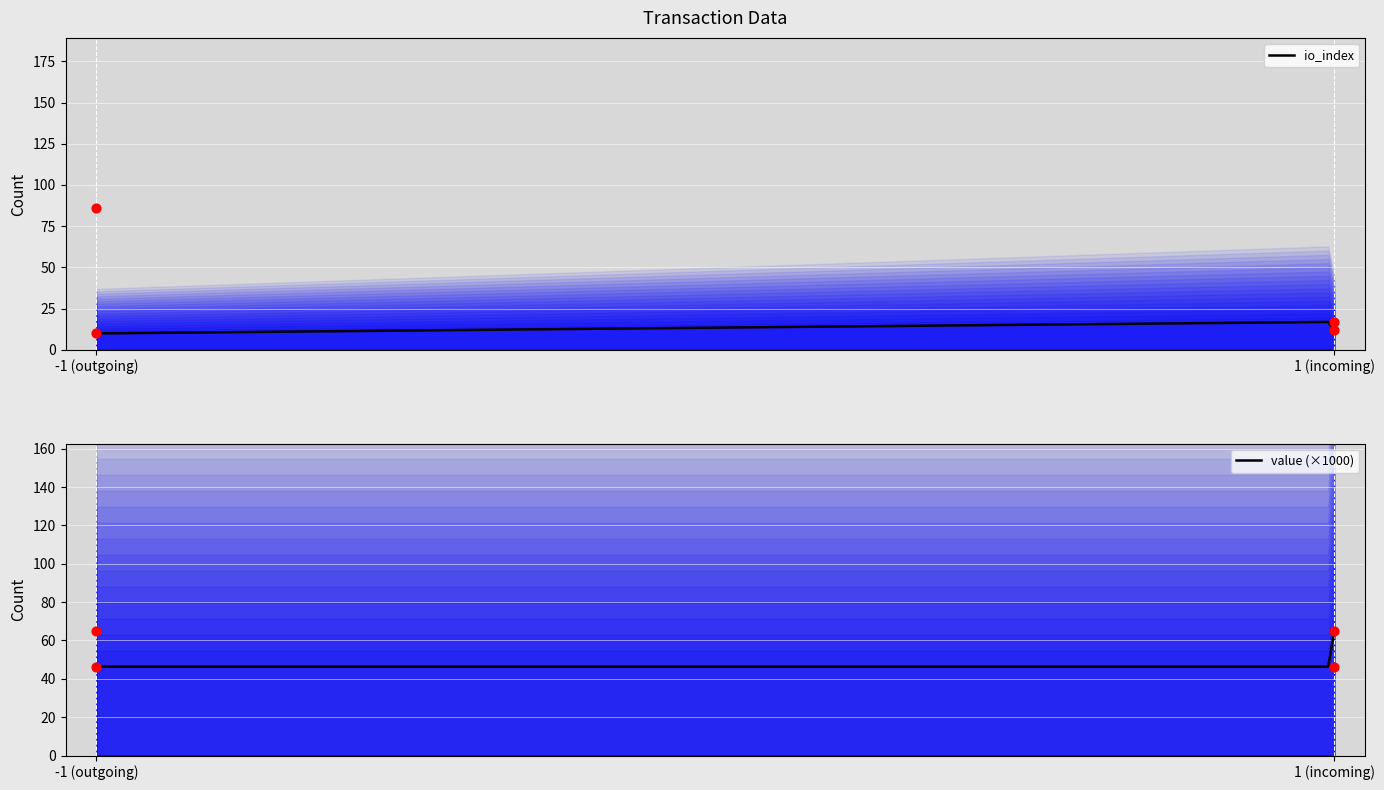

Which series reaches the maximum Y coordinate?

io_index